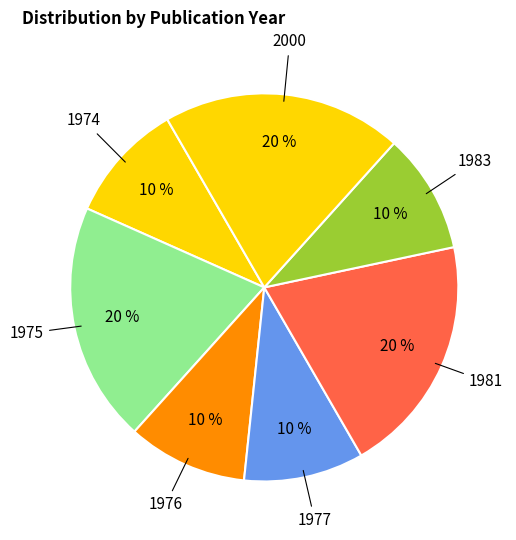

How many slices are in this pie chart?

7